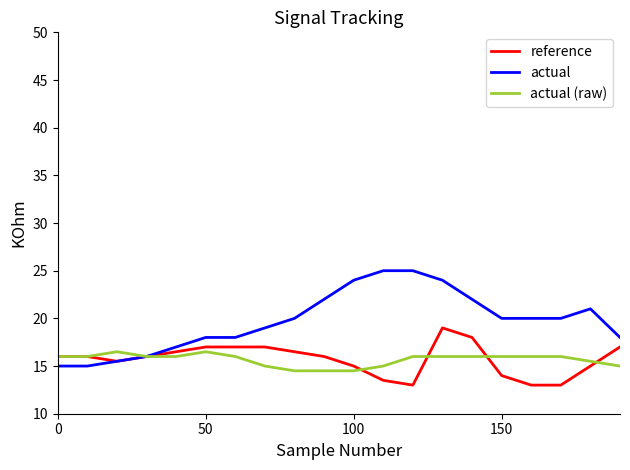

What is the maximum value shown in the chart?

25.0